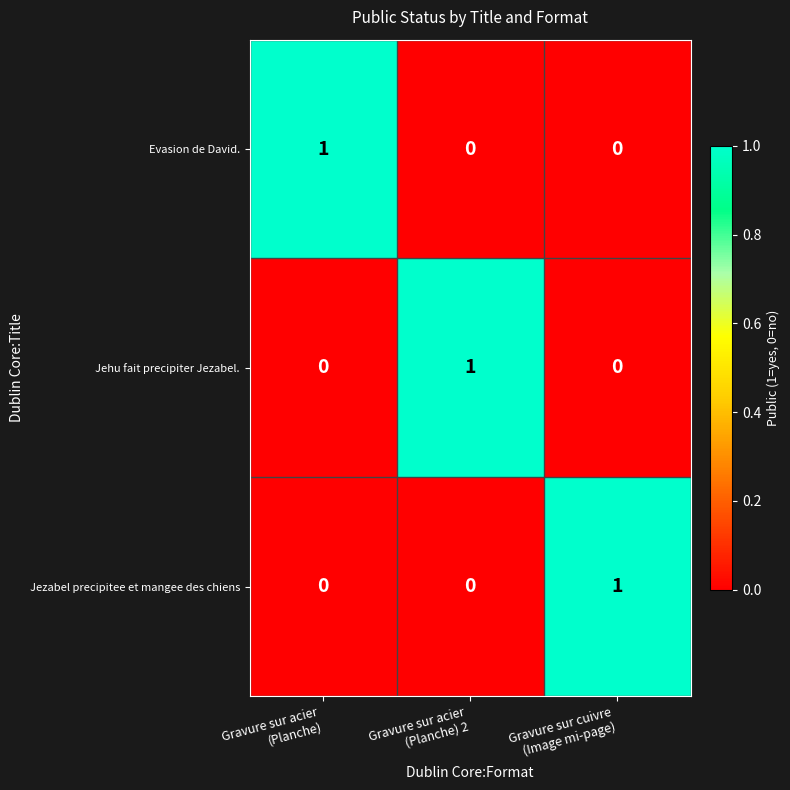

Reading right to left, what are all the values shown in this chart?

Evasion de David.: 0	0	1
Jehu fait precipiter Jezabel.: 0	1	0
Jezabel precipitee et mangee des chiens: 1	0	0